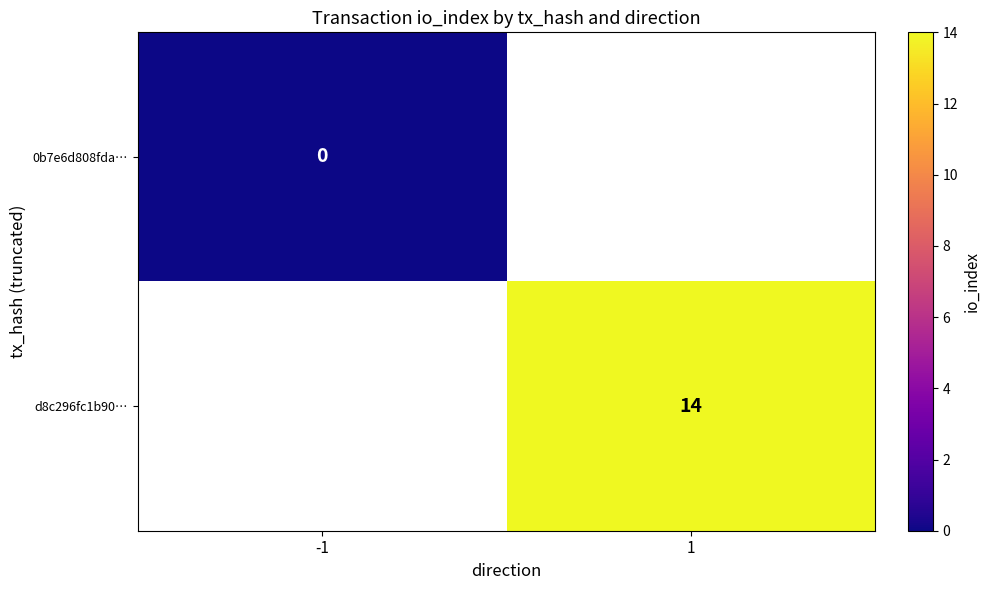

At how many categories does at least one series exceed -763?

2